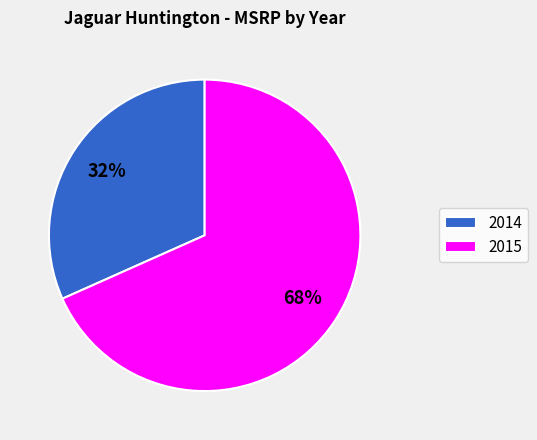

To the nearest percent, what portion does 2015 represent?

68%